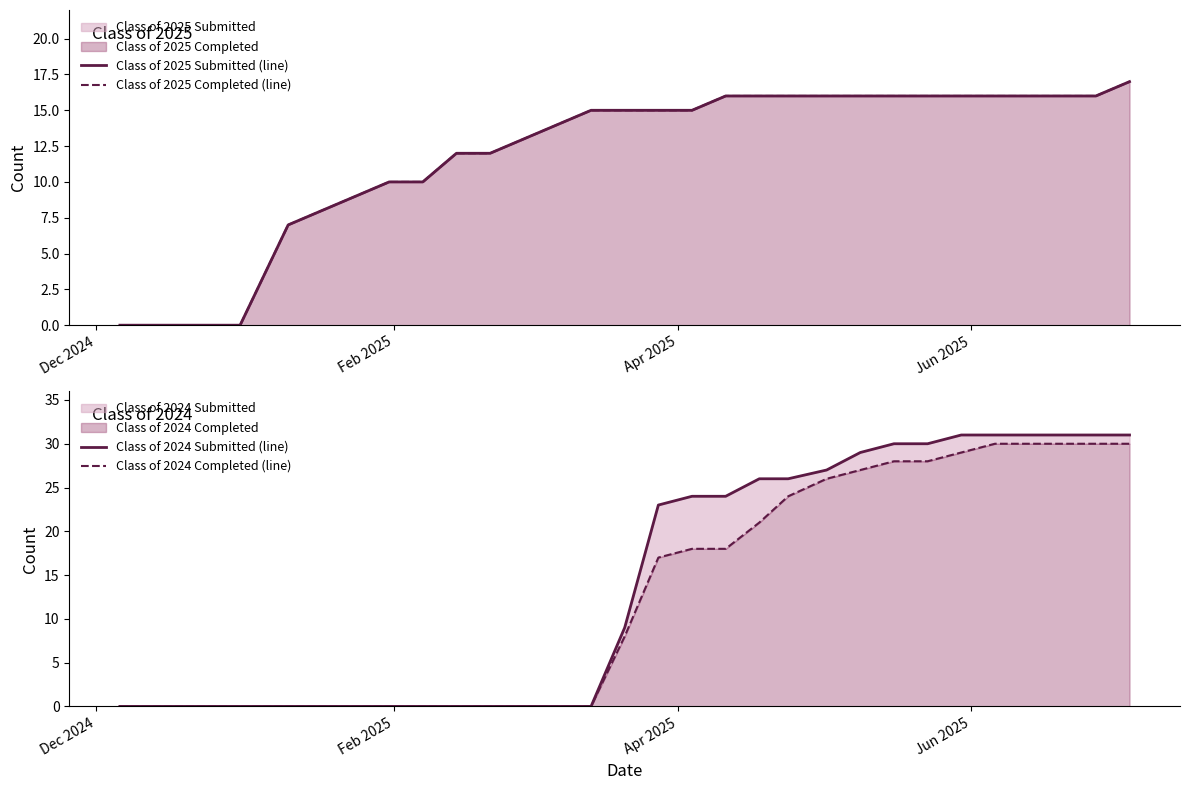

The value of Class of 2024 Submitted (line) at 7 is -19. True or false?

False